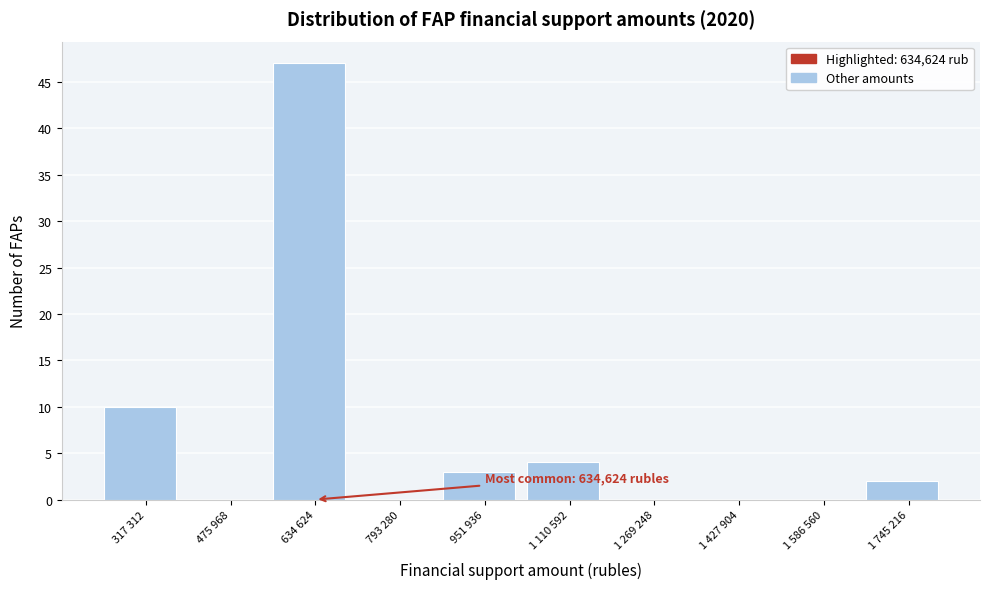

Reading left to right, extract all data points from this chart.

317 312=10	475 968=0	634 624=47	793 280=0	951 936=3	1 110 592=4	1 269 248=0	1 427 904=0	1 586 560=0	1 745 216=2